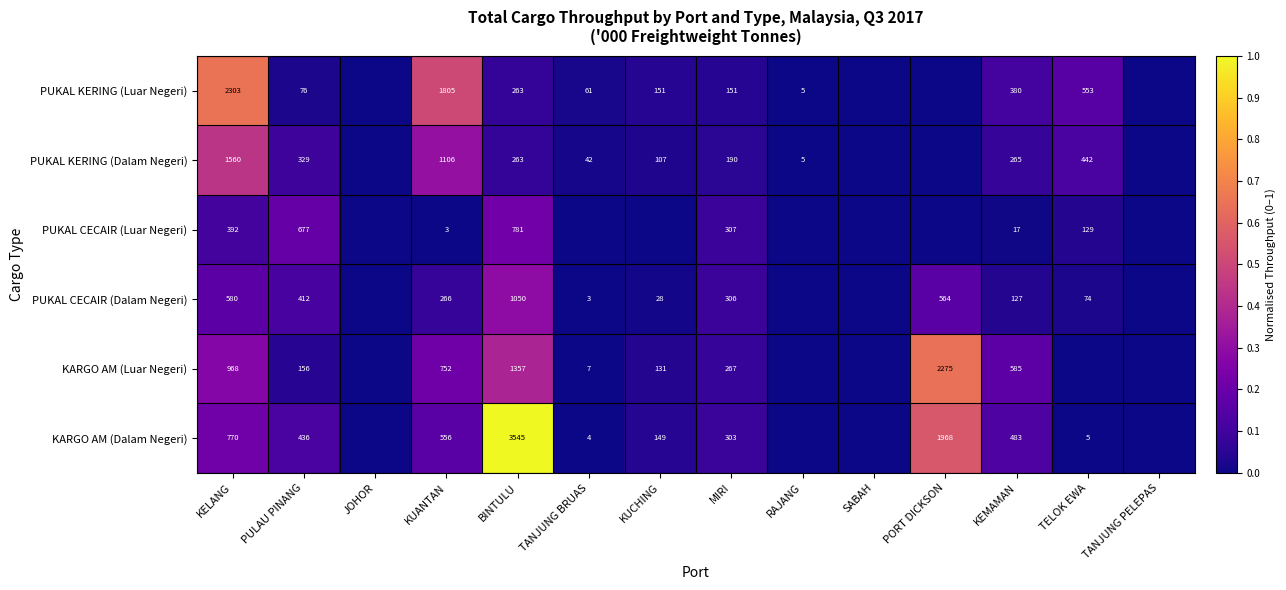

At how many categories does at least one series exceed 0?

11